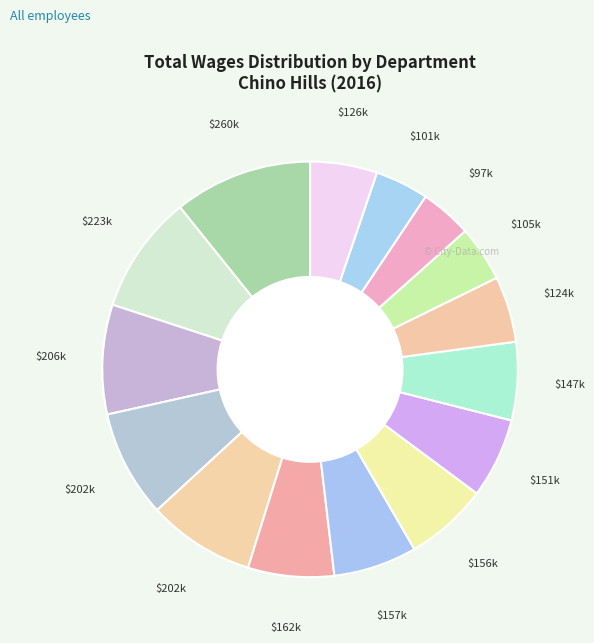

Does any single category account for the majority?

No